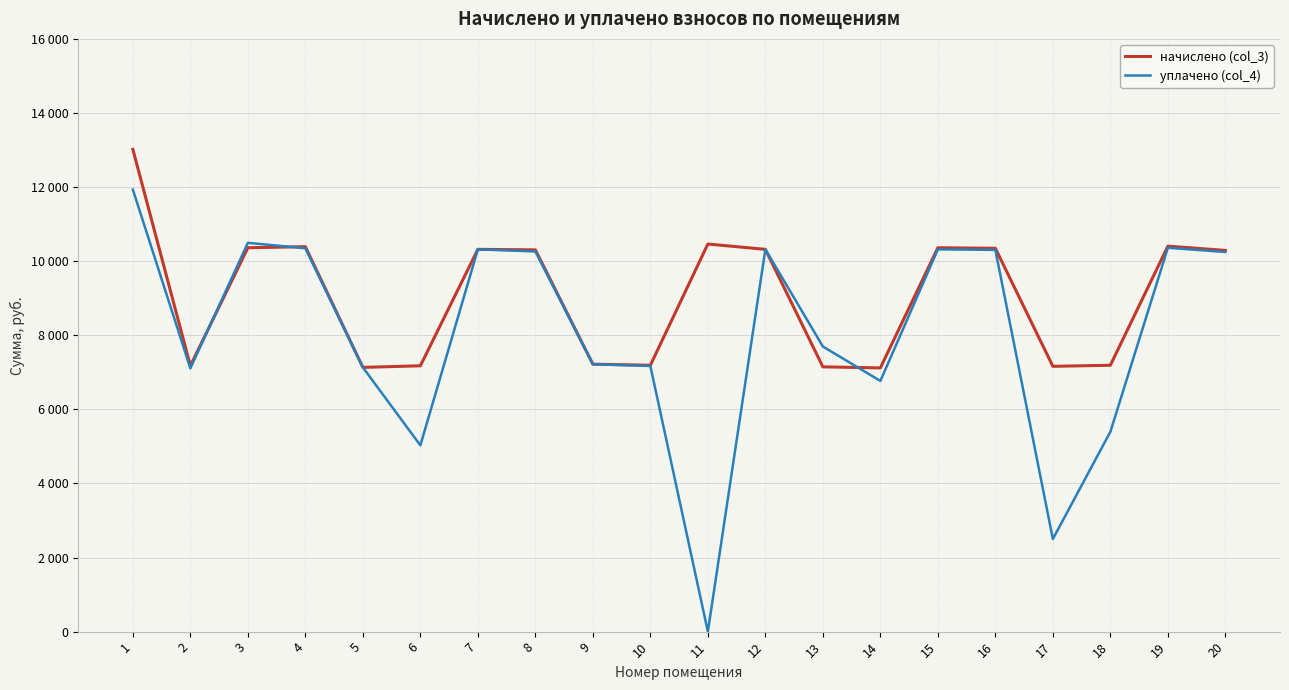

Reading left to right, list all the values displayed in this chart.

начислено (col_3): 1=13017.2	2=7176.0	3=10362.1	4=10390.8	5=7132.9	6=7176.0	7=10319.0	8=10304.8	9=7219.1	10=7190.4	11=10462.6	12=10319.0	13=7147.3	14=7118.6	15=10362.1	16=10347.8	17=7161.6	18=7190.4	19=10405.2	20=10290.4
уплачено (col_4): 1=11932.5	2=7106.0	3=10495.1	4=10347.4	5=7132.9	6=5028.8	7=10319.0	8=10261.7	9=7219.1	10=7170.0	11=0.0	12=10319.0	13=7696.3	14=6767.3	15=10318.8	16=10304.6	17=2500.0	18=5394.4	19=10361.7	20=10247.3